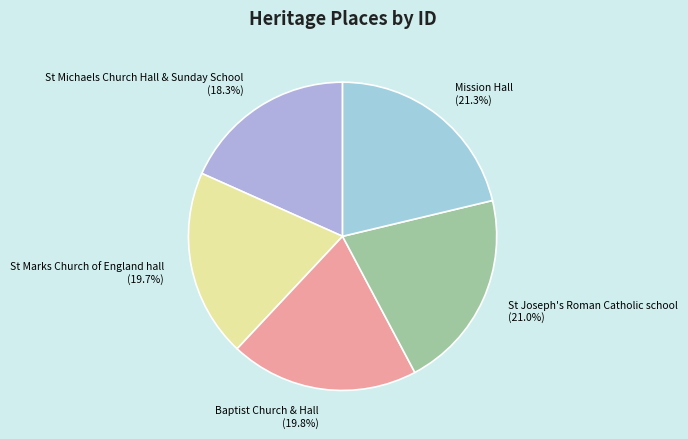

Is St Marks Church of England hall (19.7%) the majority of the pie?

No